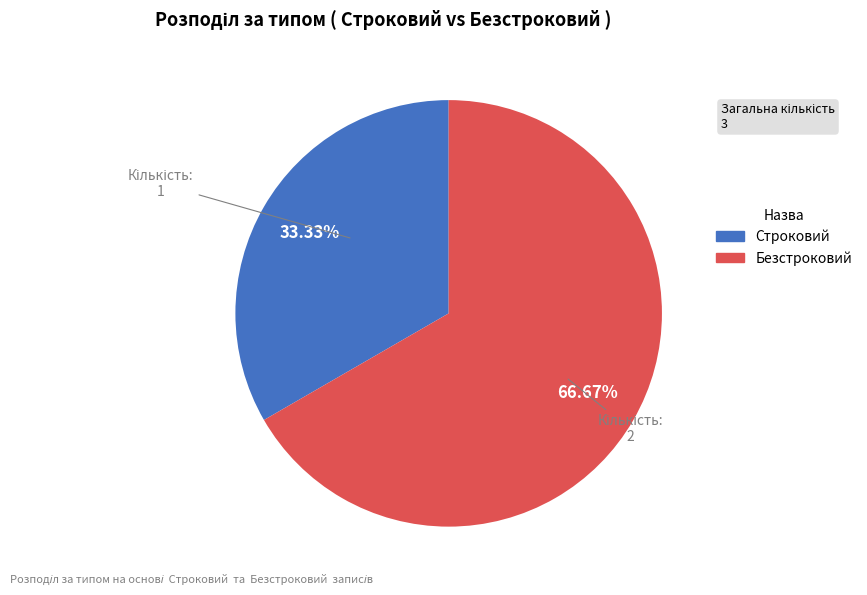

What is the majority slice?

Безстроковий